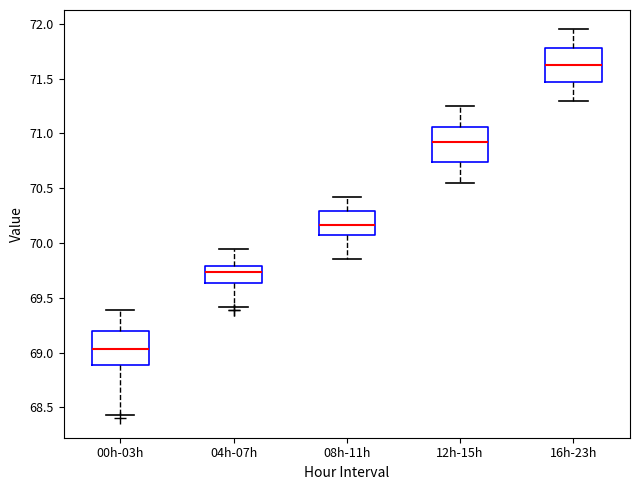

Reading left to right, transcribe this box plot: for each box, give where its median line is, the range the box spans, and where its two whiskers end, as read against the y-axis. The values are not printed on the chart, so give them approximately, as read against the axis.

00h-03h: median 69.05, box 68.90 to 69.20, whiskers 68.45 to 69.40
04h-07h: median 69.75, box 69.65 to 69.80, whiskers 69.40 to 69.95
08h-11h: median 70.15, box 70.05 to 70.30, whiskers 69.85 to 70.40
12h-15h: median 70.95, box 70.75 to 71.05, whiskers 70.55 to 71.25
16h-23h: median 71.65, box 71.45 to 71.80, whiskers 71.30 to 71.95